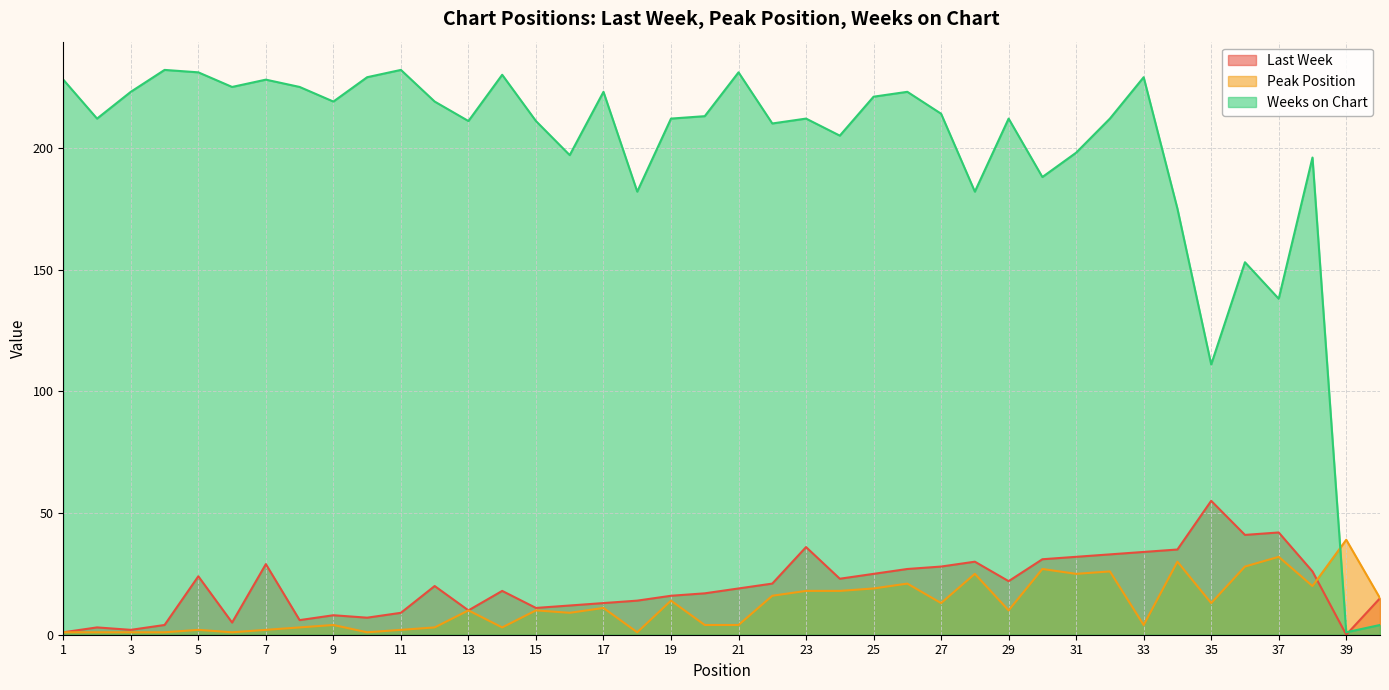

What is the sum of the Weeks on Chart values at 31 and 36?

351